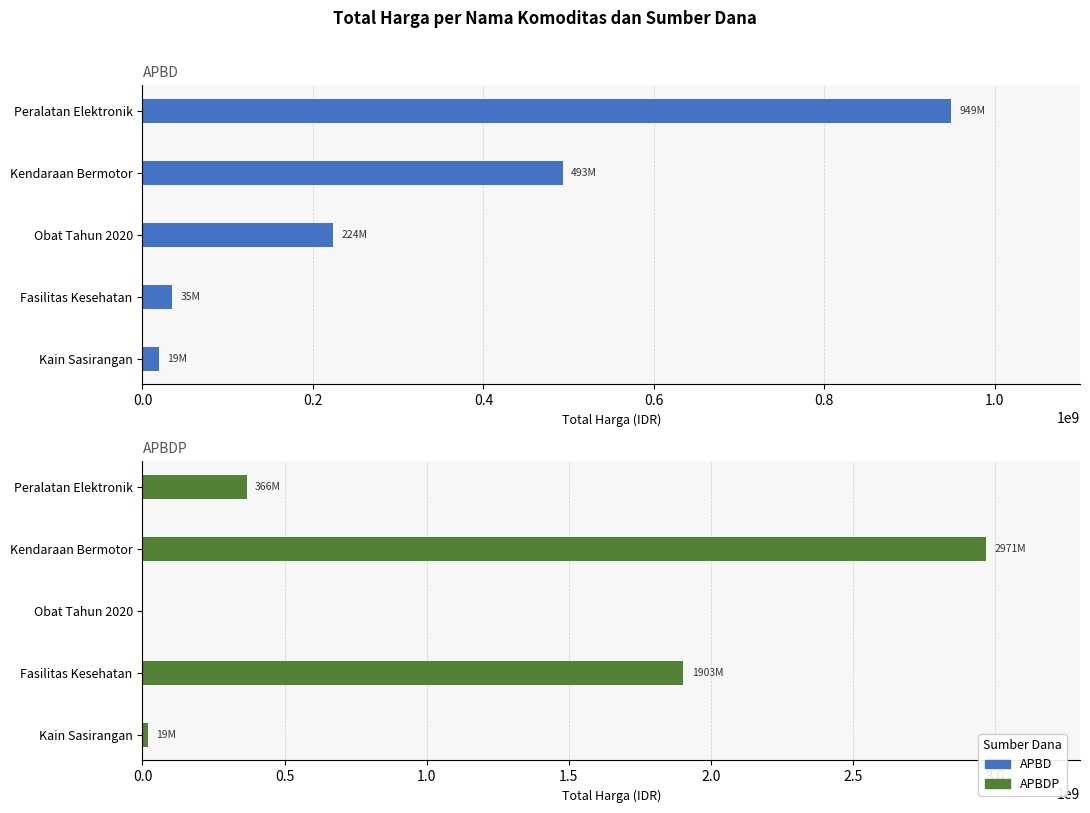

Between Fasilitas Kesehatan and Peralatan Elektronik, which series saw the biggest shift?

APBDP